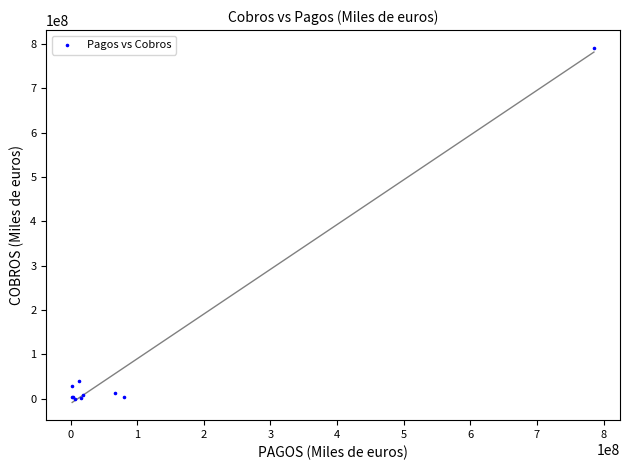

What Y value in the scatter plot is closest to 395717967?

39525073